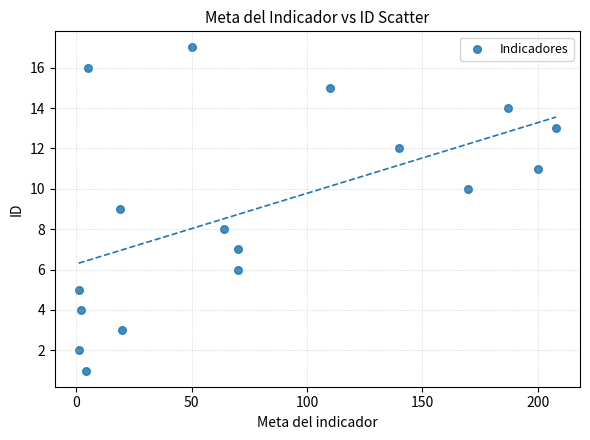

What is the range of X values (max minus min)?

207